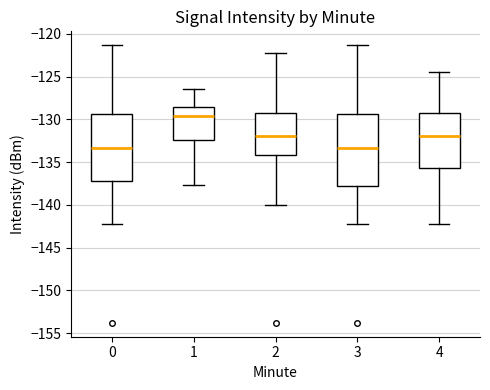

Which box is the tallest, from its lower edge to its upper edge?

3